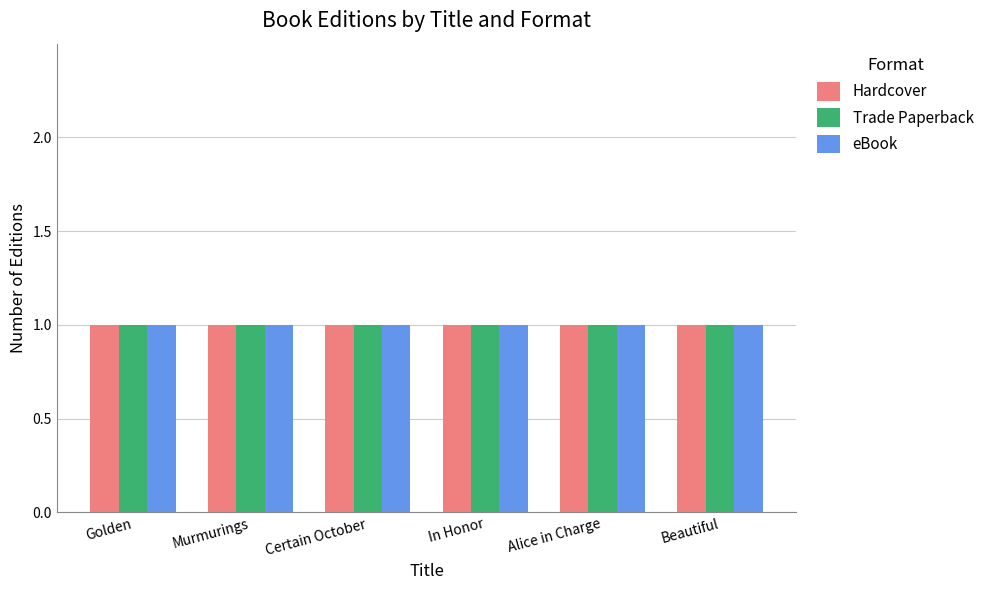

Rank the series by their maximum value, from lowest to highest.

Hardcover, Trade Paperback, eBook